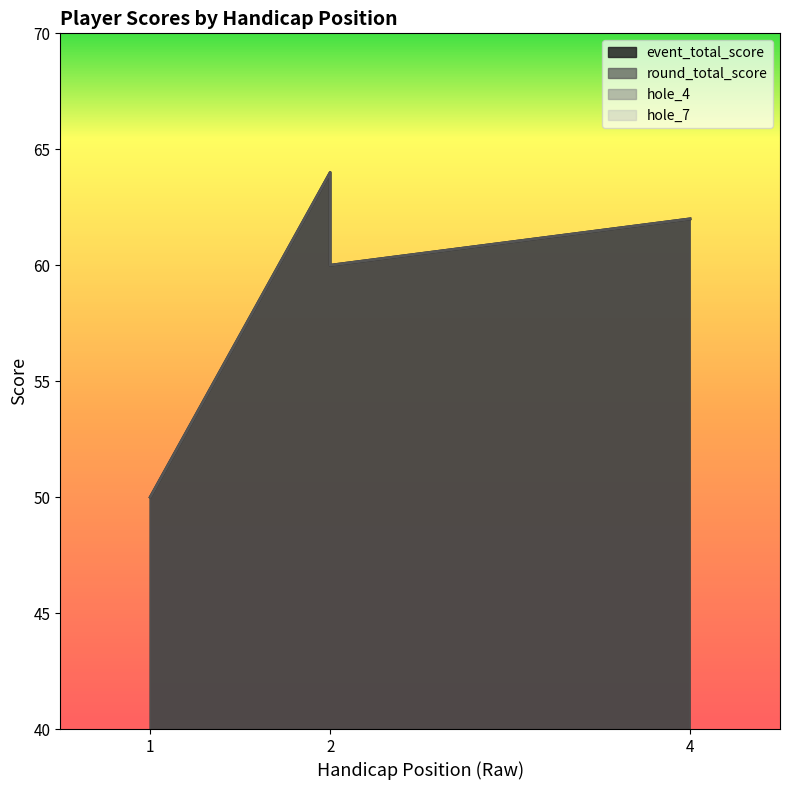

Which series has the largest total across all categories?

event_total_score